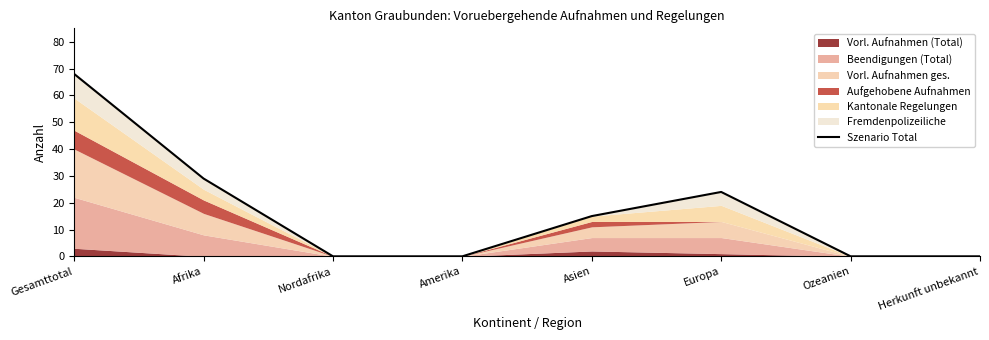

The value at Amerika is -44. True or false?

False